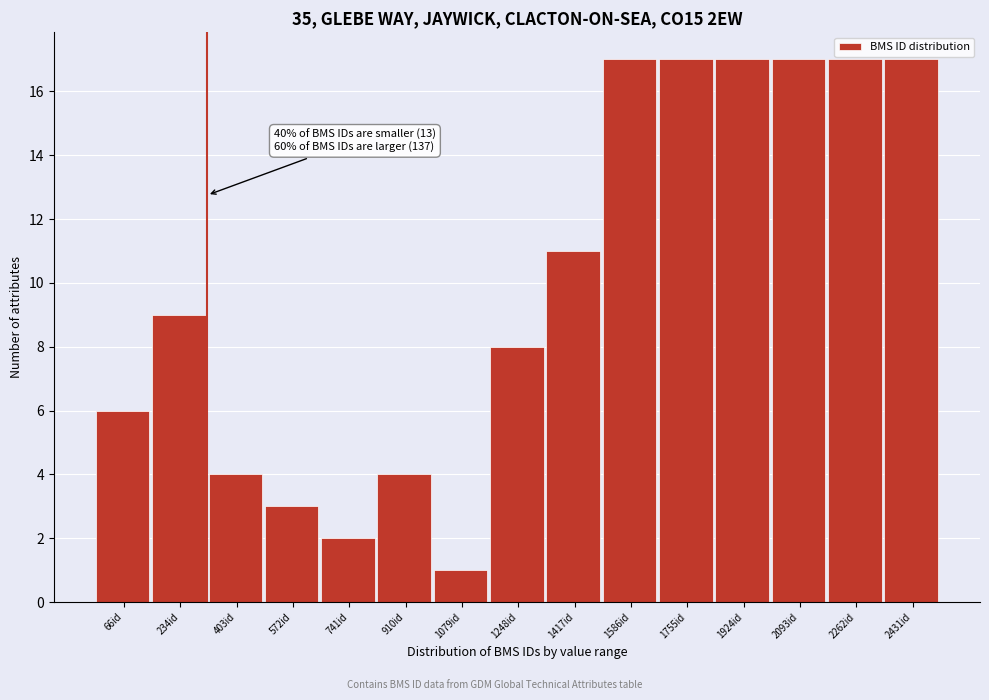

Reading right to left, extract all data points from this chart.

17	17	17	17	17	17	11	8	1	4	2	3	4	9	6